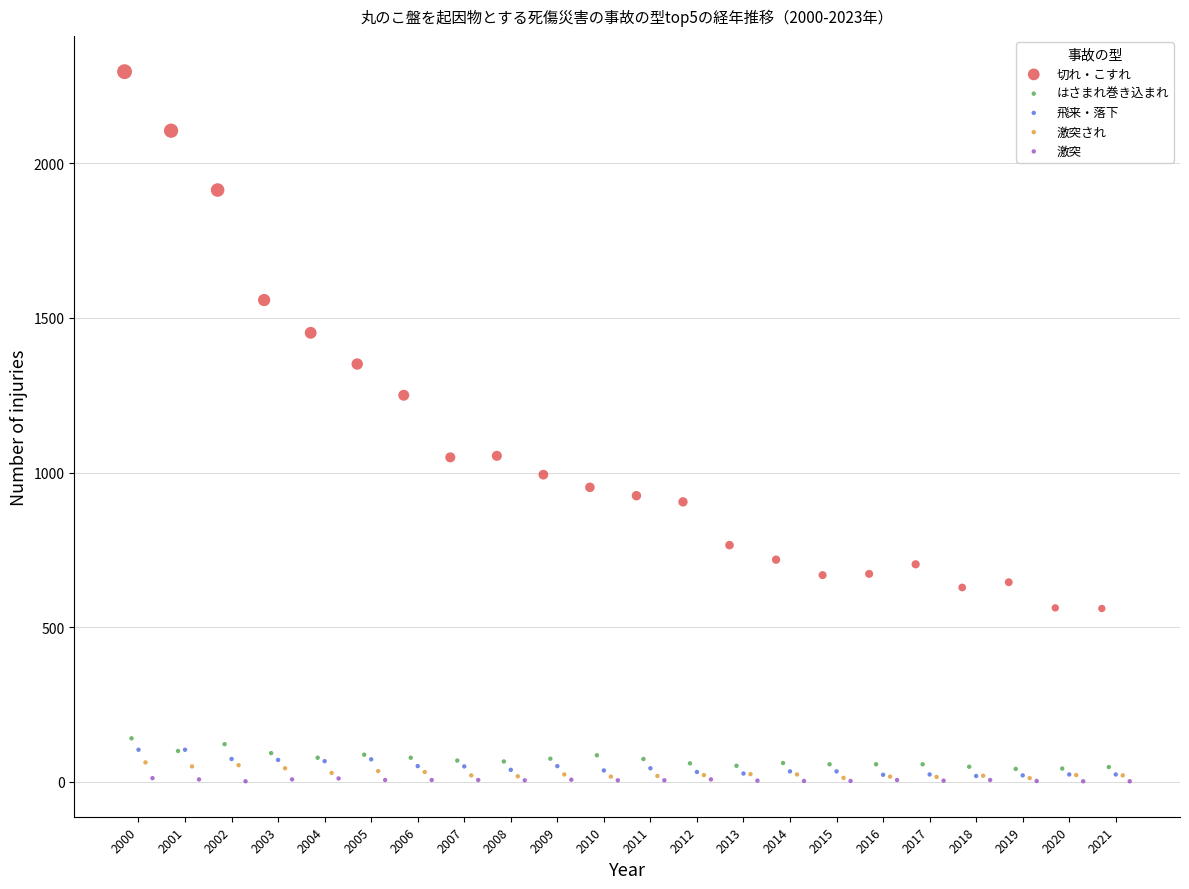

Which series has the largest Y range (max minus min)?

切れ・こすれ